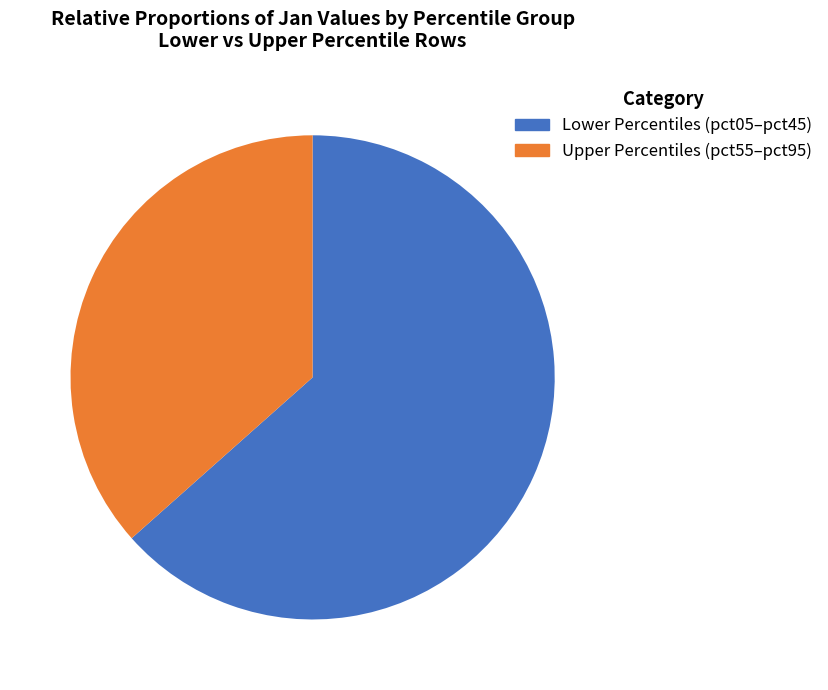

How many segments does this pie chart have?

2